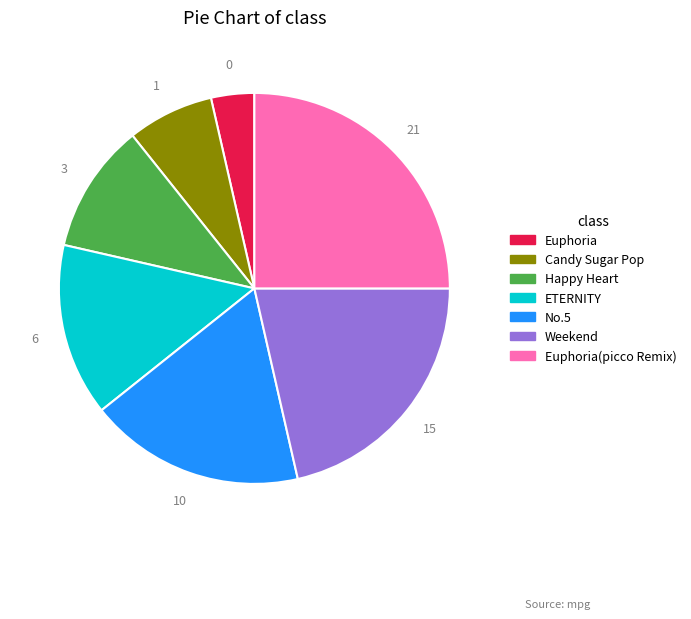

Is there any slice that represents more than half of the pie?

No